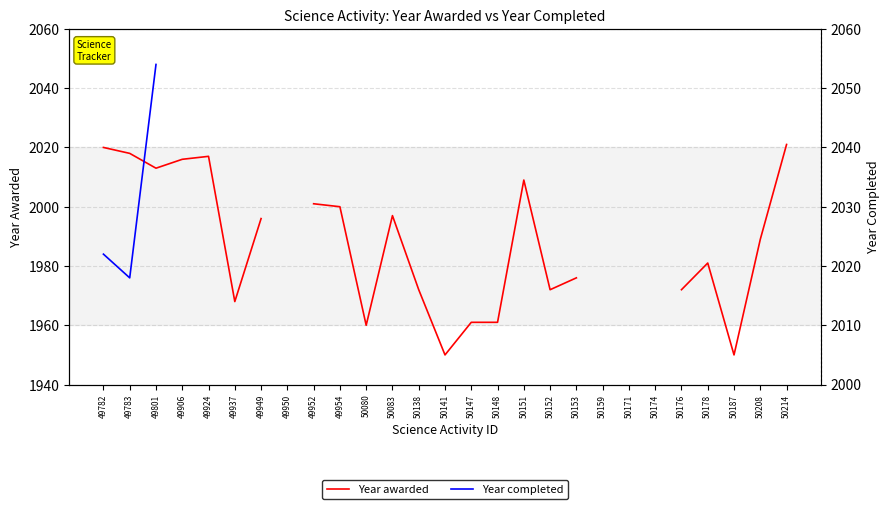

What are all the series names shown in the legend?

Year awarded, Year completed